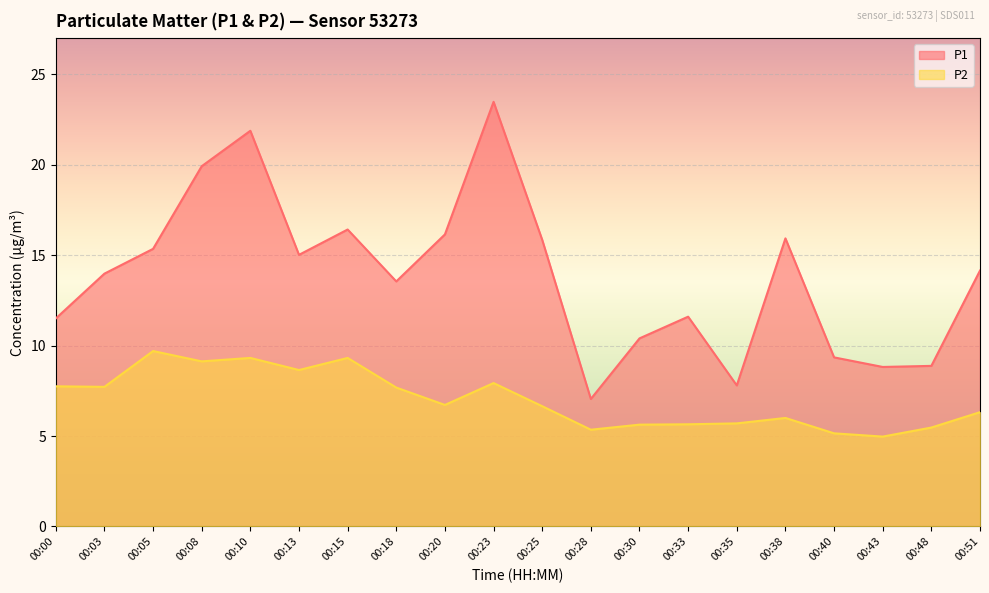

Where is P1 nearest to the value 15?

00:13